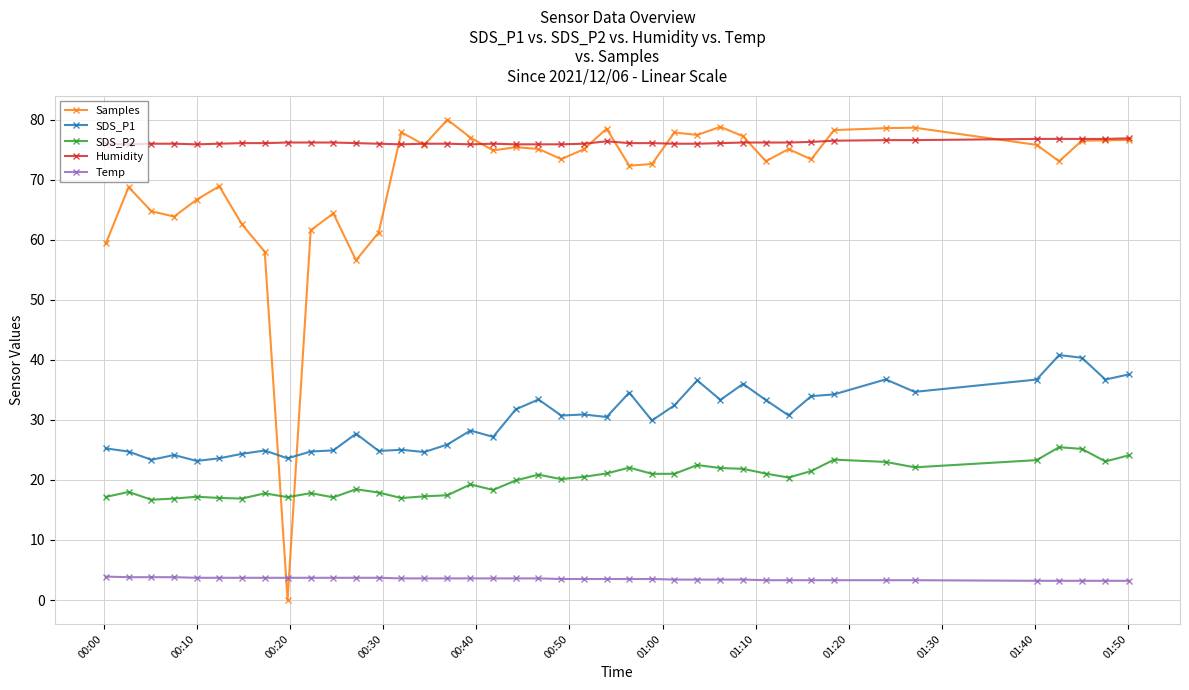

What is the value of the SDS_P1 point at the 12th from the left?

27.7